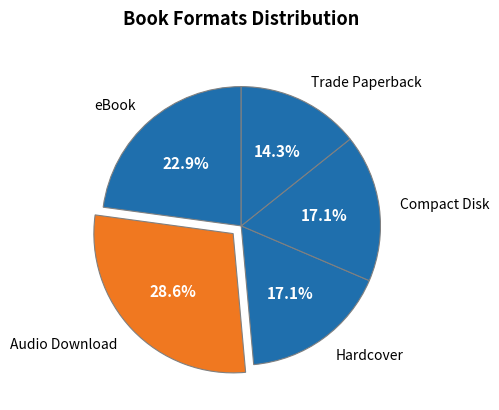

To the nearest percent, what percentage of the pie is Trade Paperback?

14%